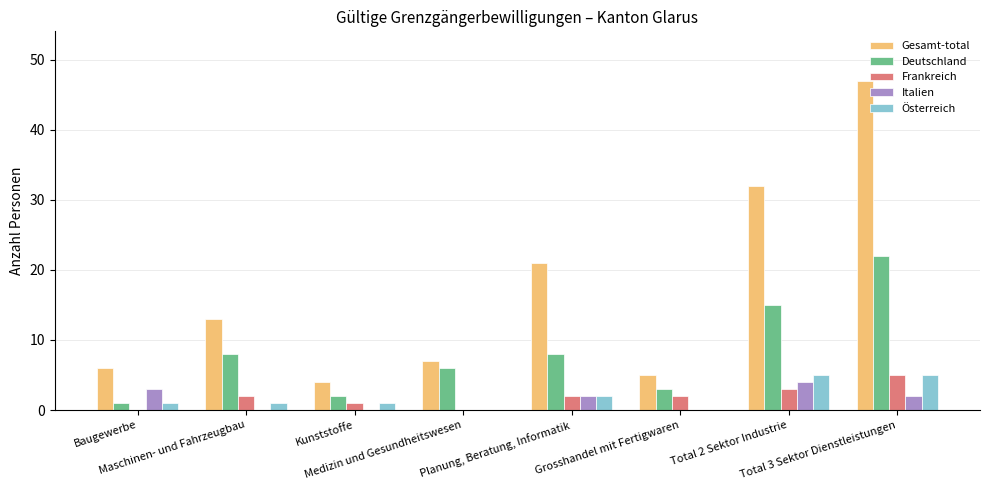

Reading right to left, transcribe all the data shown in this chart.

Gesamt-total: 47	32	5	21	7	4	13	6
Deutschland: 22	15	3	8	6	2	8	1
Frankreich: 5	3	2	2	0	1	2	0
Italien: 2	4	0	2	0	0	0	3
Österreich: 5	5	0	2	0	1	1	1